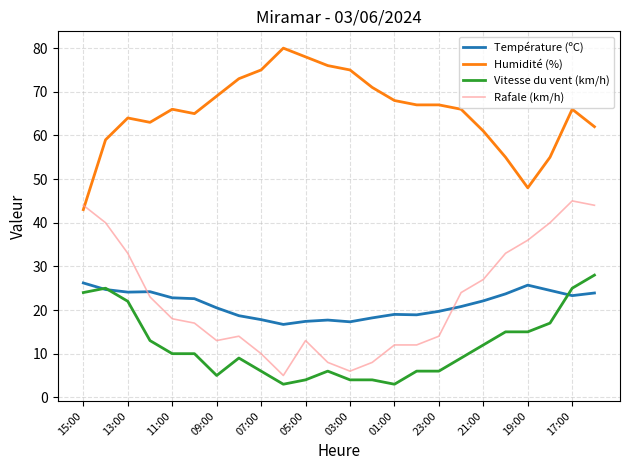

How many times do Humidité (%) and Rafale (km/h) cross each other?

1